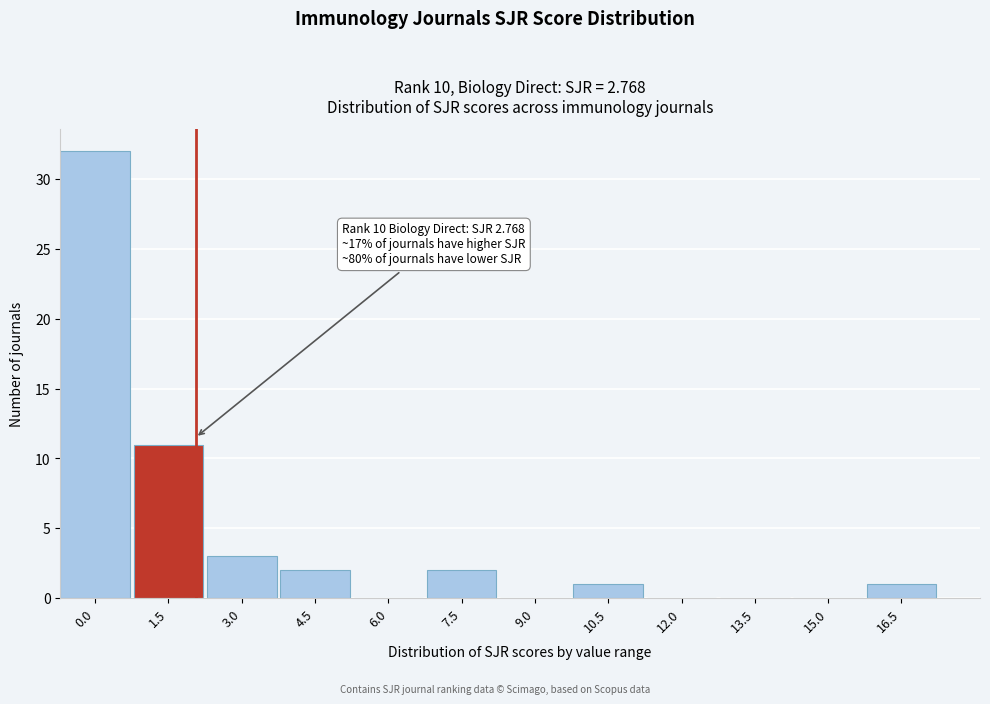

Reading left to right, list all the values displayed in this chart.

0.0=32	1.5=11	3.0=3	4.5=2	6.0=0	7.5=2	9.0=0	10.5=1	12.0=0	13.5=0	15.0=0	16.5=1